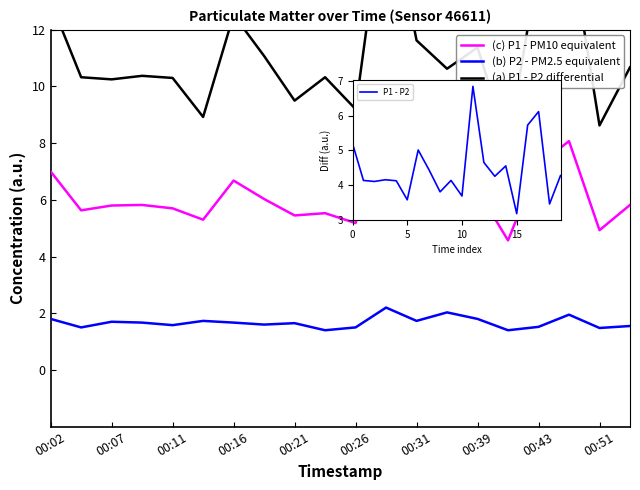

Between 00:07 and 15, which is larger?

00:07